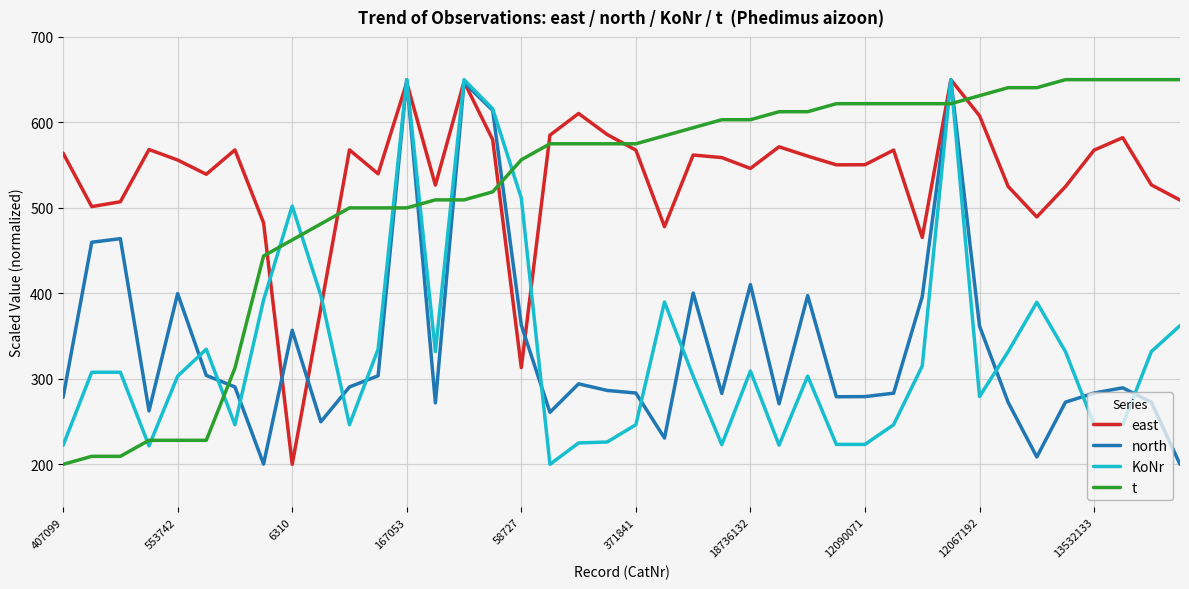

What is the sum of all east values?

21433.5